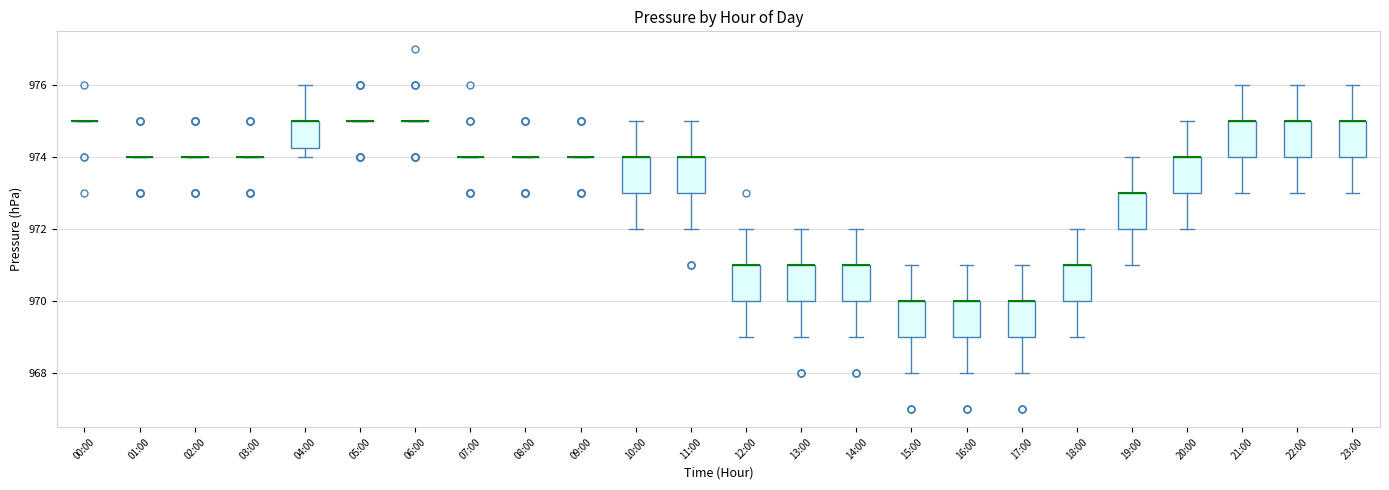

Reading left to right, read every box against the y-axis: the position of its median line, the range the box covers, and the ends of its whiskers. The values are not printed on the chart, so give them approximately, as read against the axis.

00:00: box collapsed to a line at 975.0, whiskers 975.0 to 975.0
01:00: box collapsed to a line at 974.0, whiskers 974.0 to 974.0
02:00: box collapsed to a line at 974.0, whiskers 974.0 to 974.0
03:00: box collapsed to a line at 974.0, whiskers 974.0 to 974.0
04:00: median 975.0 (drawn on the box's upper edge), box 974.2 to 975.0, whiskers 974.0 to 976.0
05:00: box collapsed to a line at 975.0, whiskers 975.0 to 975.0
06:00: box collapsed to a line at 975.0, whiskers 975.0 to 975.0
07:00: box collapsed to a line at 974.0, whiskers 974.0 to 974.0
08:00: box collapsed to a line at 974.0, whiskers 974.0 to 974.0
09:00: box collapsed to a line at 974.0, whiskers 974.0 to 974.0
10:00: median 974.0 (drawn on the box's upper edge), box 973.0 to 974.0, whiskers 972.0 to 975.0
11:00: median 974.0 (drawn on the box's upper edge), box 973.0 to 974.0, whiskers 972.0 to 975.0
12:00: median 971.0 (drawn on the box's upper edge), box 970.0 to 971.0, whiskers 969.0 to 972.0
13:00: median 971.0 (drawn on the box's upper edge), box 970.0 to 971.0, whiskers 969.0 to 972.0
14:00: median 971.0 (drawn on the box's upper edge), box 970.0 to 971.0, whiskers 969.0 to 972.0
15:00: median 970.0 (drawn on the box's upper edge), box 969.0 to 970.0, whiskers 968.0 to 971.0
16:00: median 970.0 (drawn on the box's upper edge), box 969.0 to 970.0, whiskers 968.0 to 971.0
17:00: median 970.0 (drawn on the box's upper edge), box 969.0 to 970.0, whiskers 968.0 to 971.0
18:00: median 971.0 (drawn on the box's upper edge), box 970.0 to 971.0, whiskers 969.0 to 972.0
19:00: median 973.0 (drawn on the box's upper edge), box 972.0 to 973.0, whiskers 971.0 to 974.0
20:00: median 974.0 (drawn on the box's upper edge), box 973.0 to 974.0, whiskers 972.0 to 975.0
21:00: median 975.0 (drawn on the box's upper edge), box 974.0 to 975.0, whiskers 973.0 to 976.0
22:00: median 975.0 (drawn on the box's upper edge), box 974.0 to 975.0, whiskers 973.0 to 976.0
23:00: median 975.0 (drawn on the box's upper edge), box 974.0 to 975.0, whiskers 973.0 to 976.0